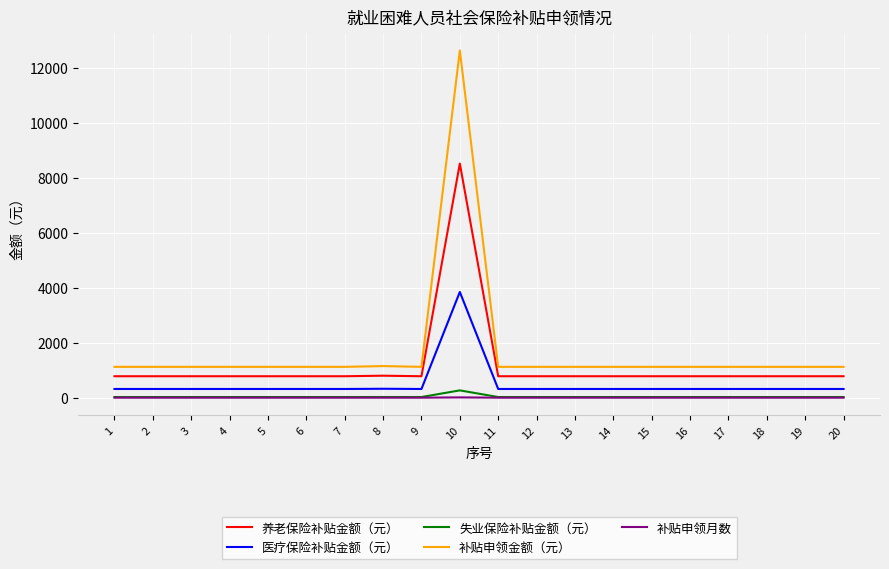

What is the difference between the maximum and minimum values in the 医疗保险补贴金额（元） series?

3529.1